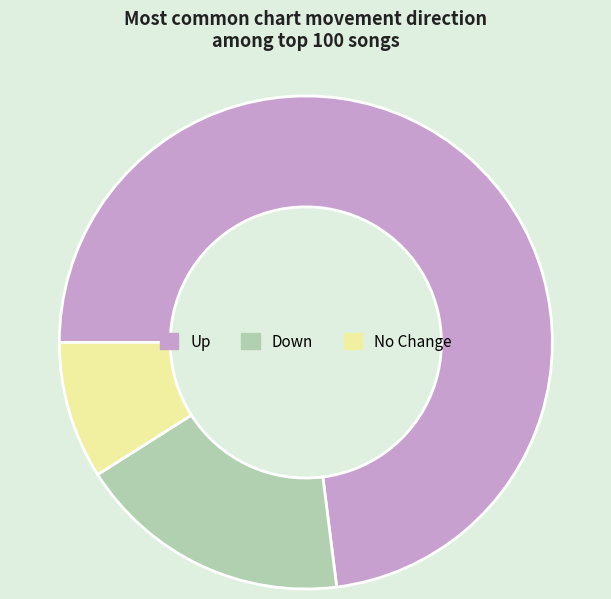

Do Up and Down together represent more than half of the pie?

Yes